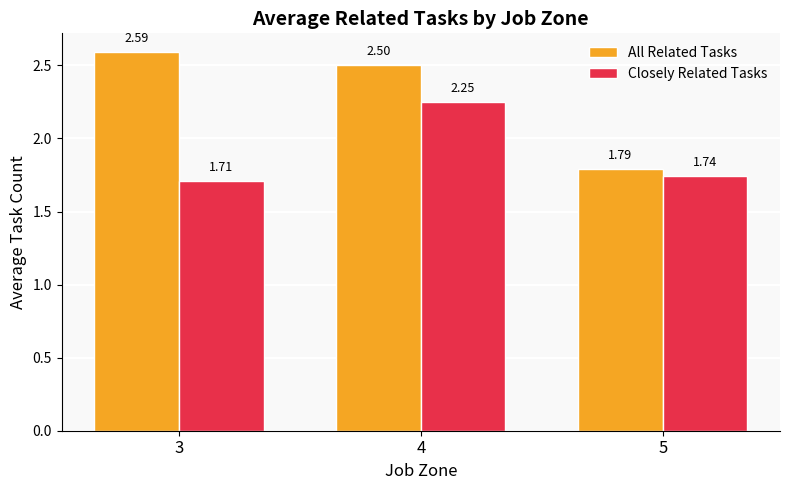

List the labels in order of Closely Related Tasks value, smallest first.

3, 5, 4